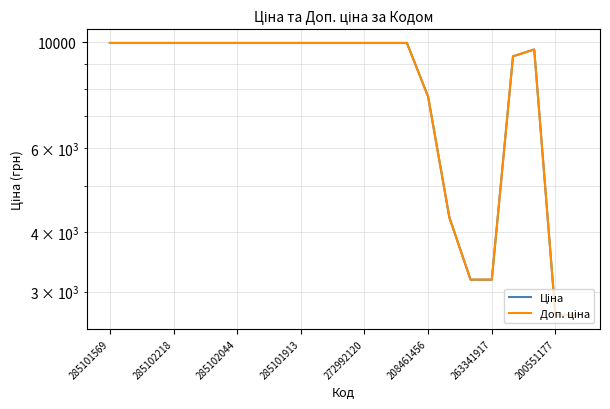

In Ціна, how many points are higher than both neighbors (excluding endpoints)?

1